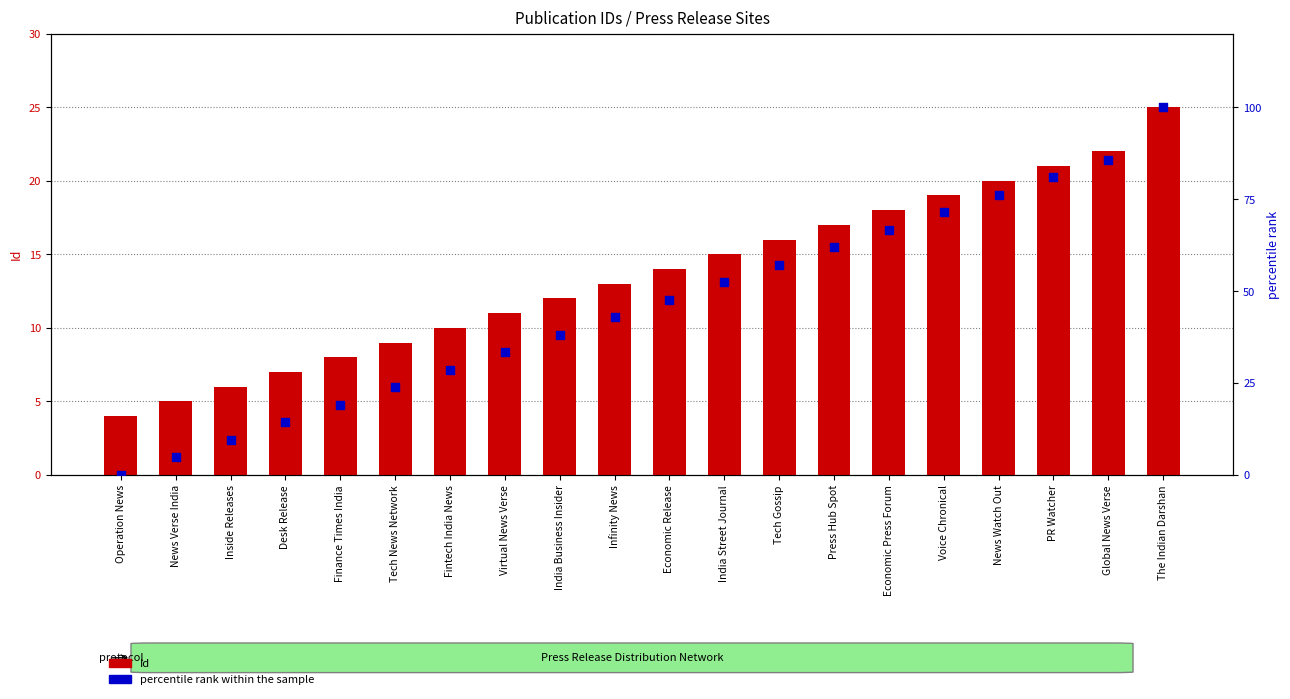

What are all the series names shown in the legend?

Id, percentile rank within the sample